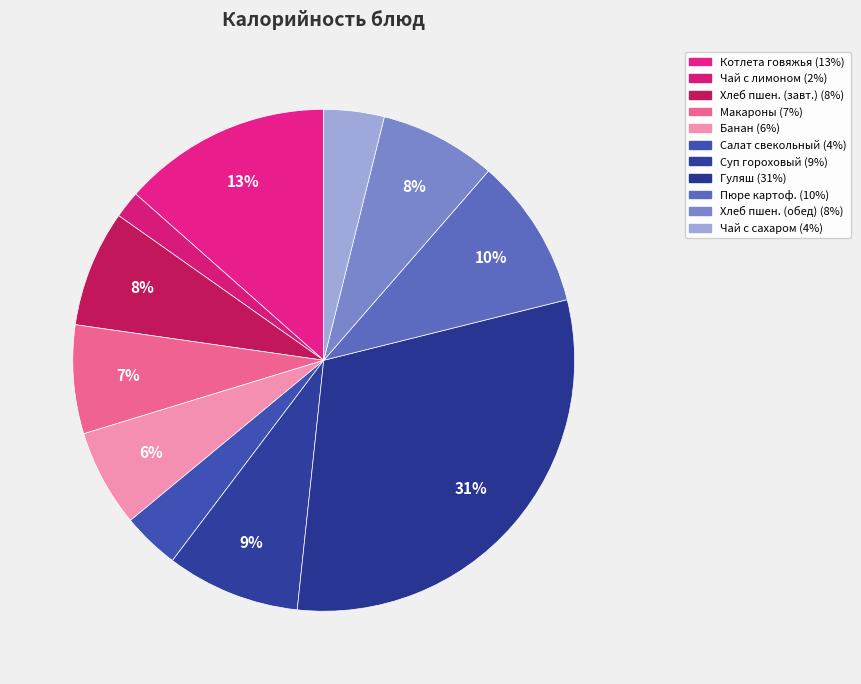

How many slices are in this pie chart?

11